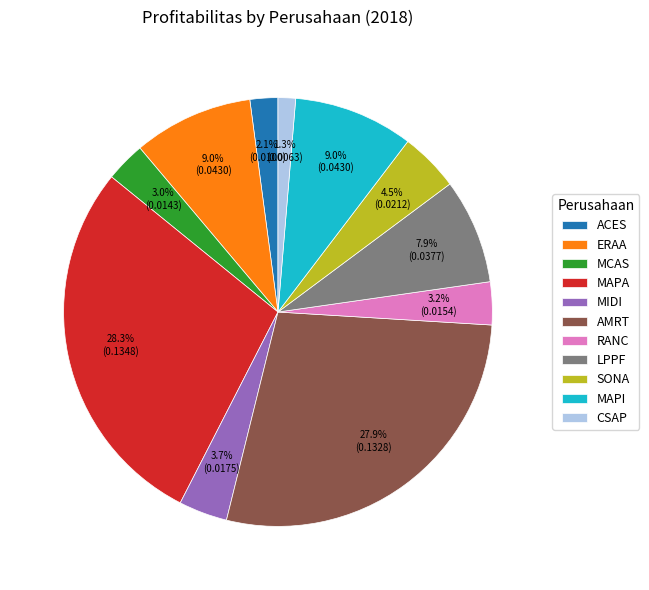

Combined, what portion of the pie is ERAA and MIDI?

12.7%